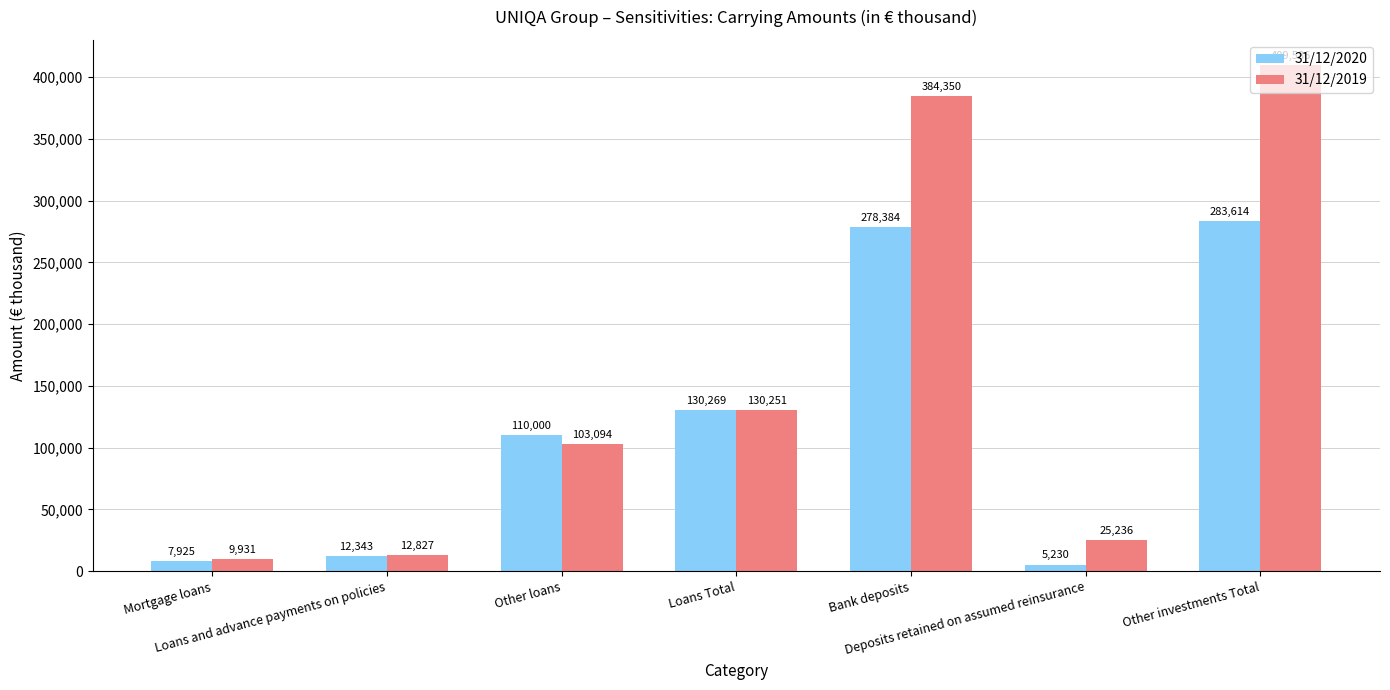

Reading left to right, extract all data points from this chart.

31/12/2020: 7925	12343	110000	130269	278384	5230	283614
31/12/2019: 9931	12827	103094	130251	384350	25236	409586